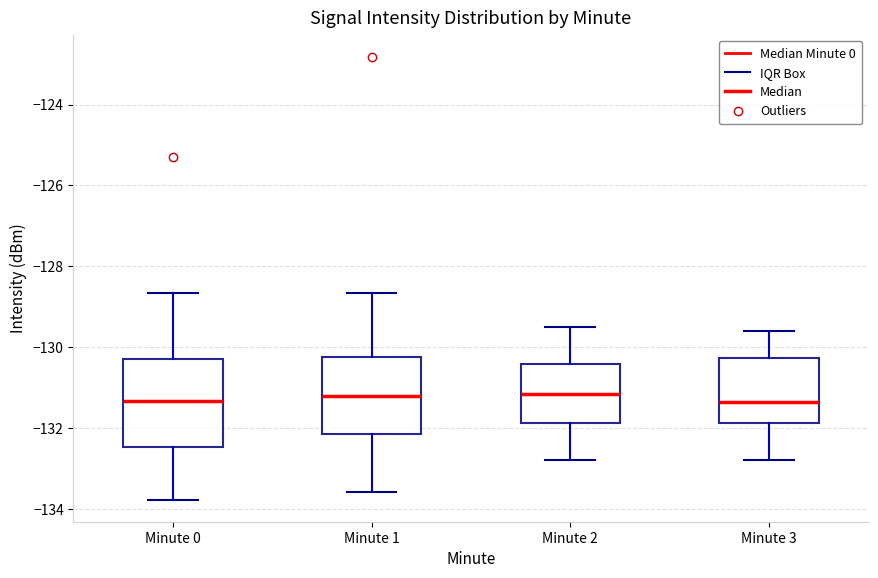

Where is the lower edge of the box for Minute 3 on the y-axis? The values are not printed on the chart, so give them approximately, as read against the axis.

-131.8